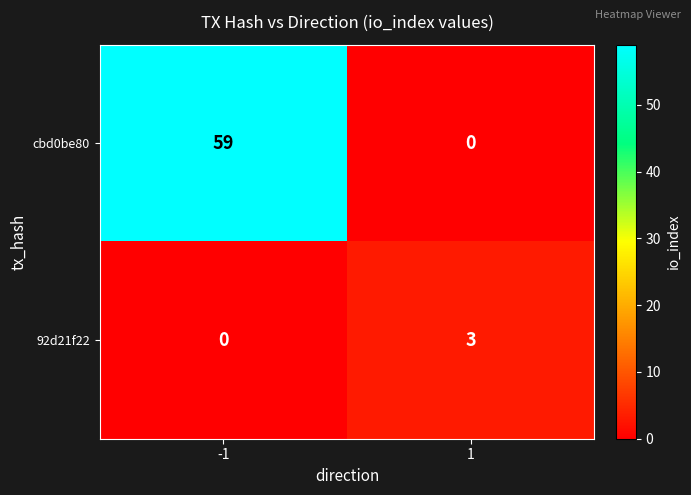

Which series has the largest total across all categories?

cbd0be80